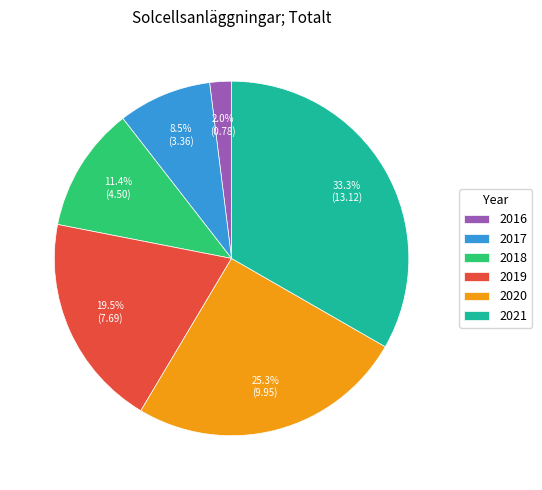

Is there a majority slice in this chart?

No